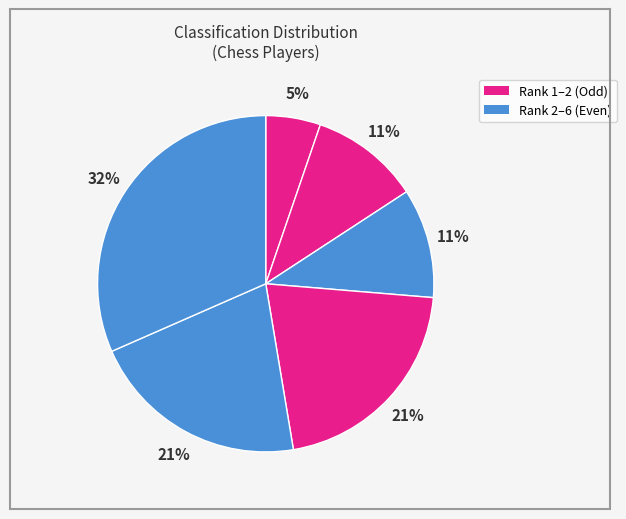

How many slices are in this pie chart?

6